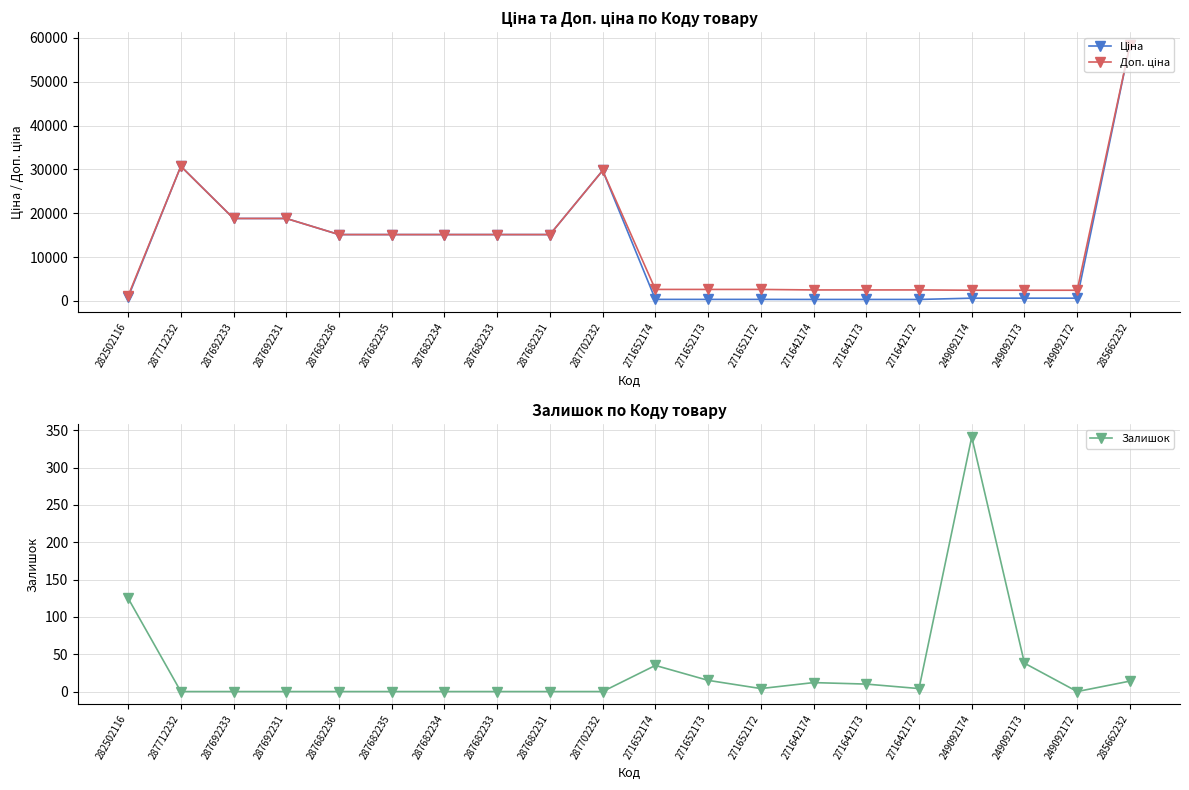

List the labels in order of Залишок value, smallest first.

287712232, 287692233, 287692231, 287682236, 287682235, 287682234, 287682233, 287682231, 287702232, 249092172, 271652172, 271642172, 271642173, 271642174, 285662232, 271652173, 271652174, 249092173, 282502116, 249092174